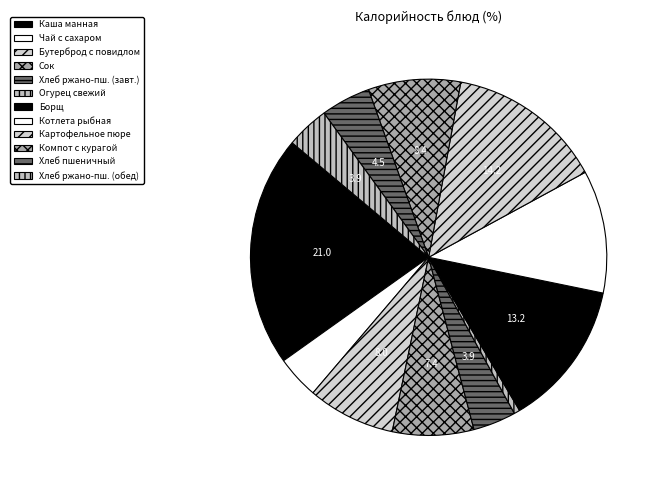

To the nearest percent, what is the difference between the largest and smallest slice percentages?

20%